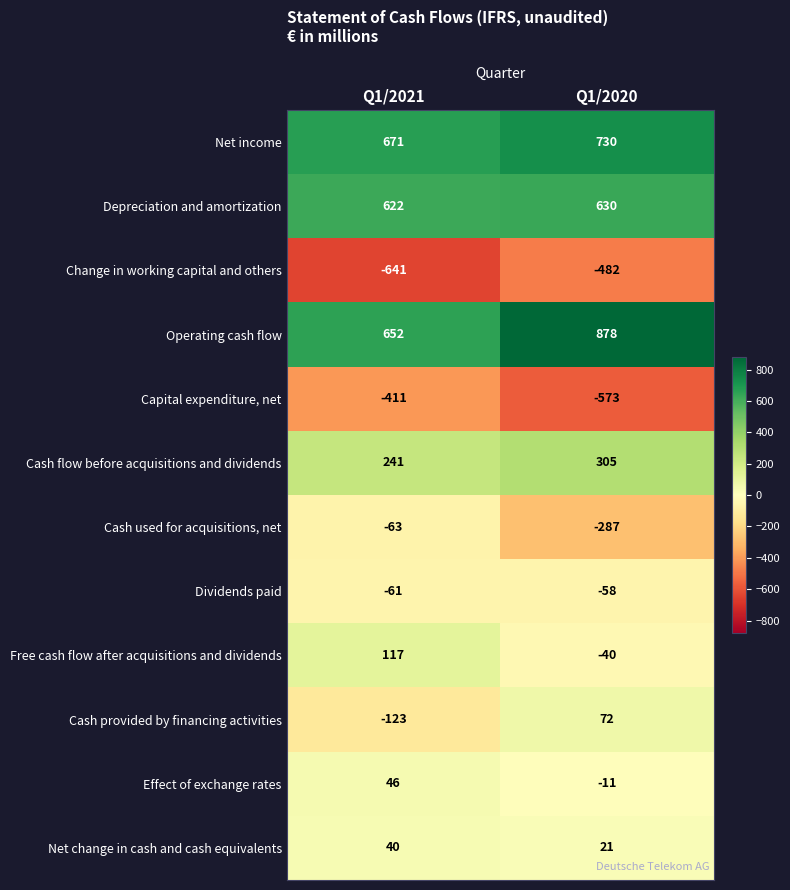

What is the difference between the Net income values at Q1/2021 and Q1/2020?

59